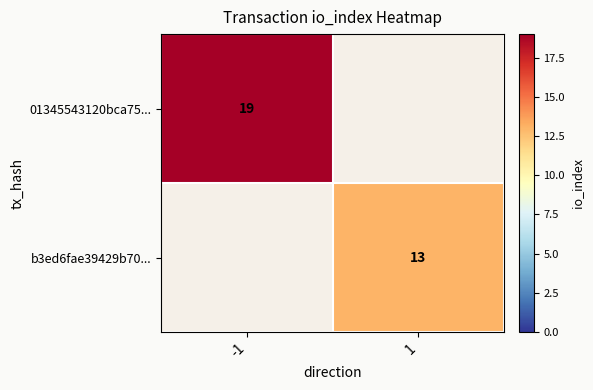

The value of b3ed6fae39429b70... at 1 is 18. True or false?

False